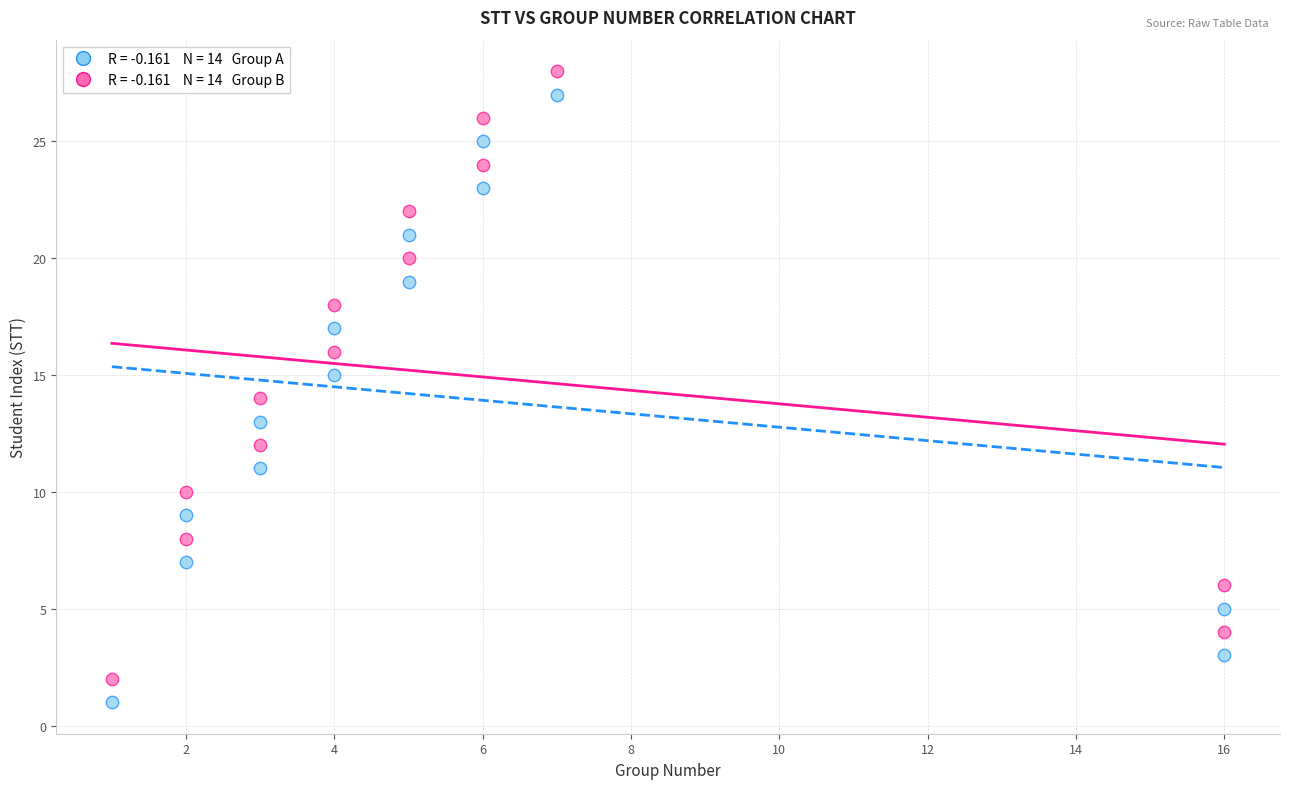

Across all data points, what is the range of Y values (max minus min)?

27